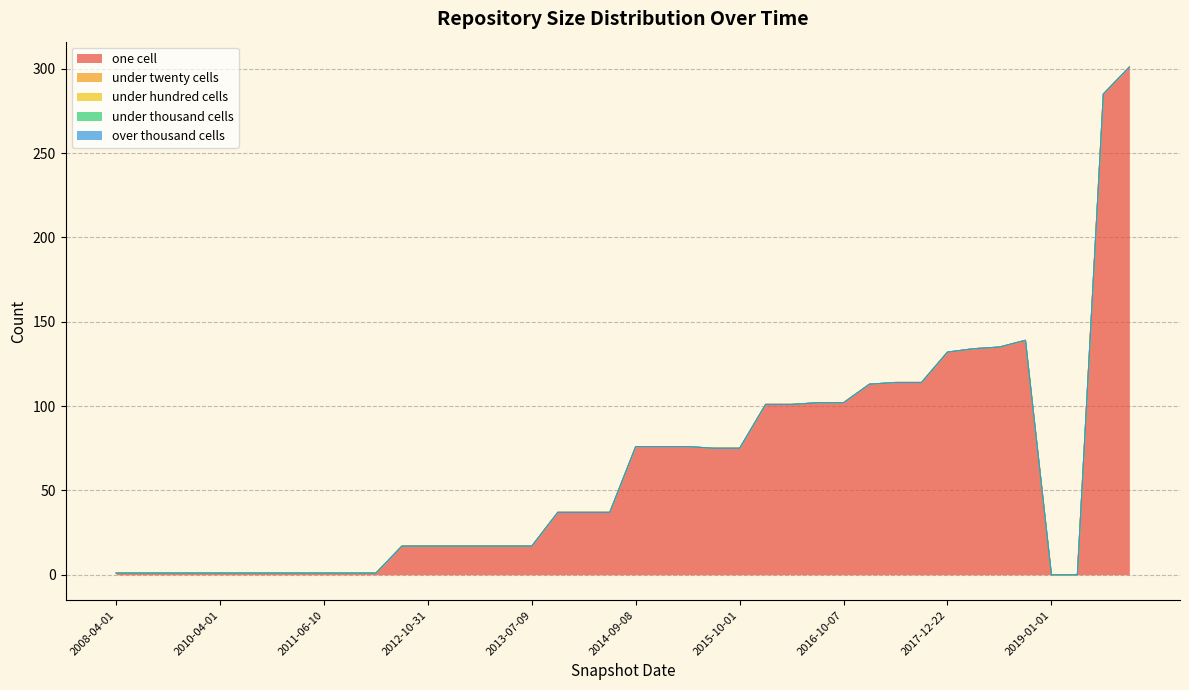

Is the value of one_cell at 2013-07-09 greater than the value of under_hundred_cells at 2015-10-01?

Yes